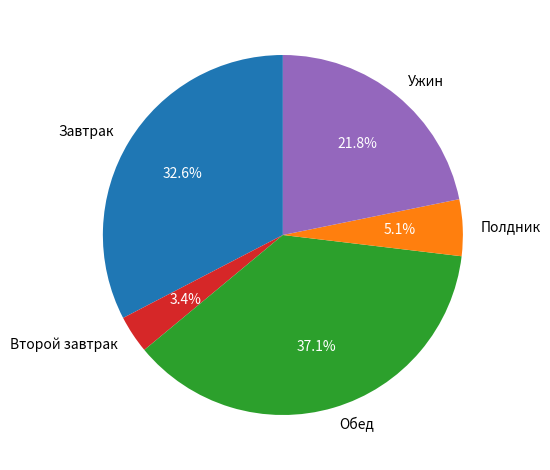

What is the ratio of the value at Ужин to the value at Второй завтрак?

6.4